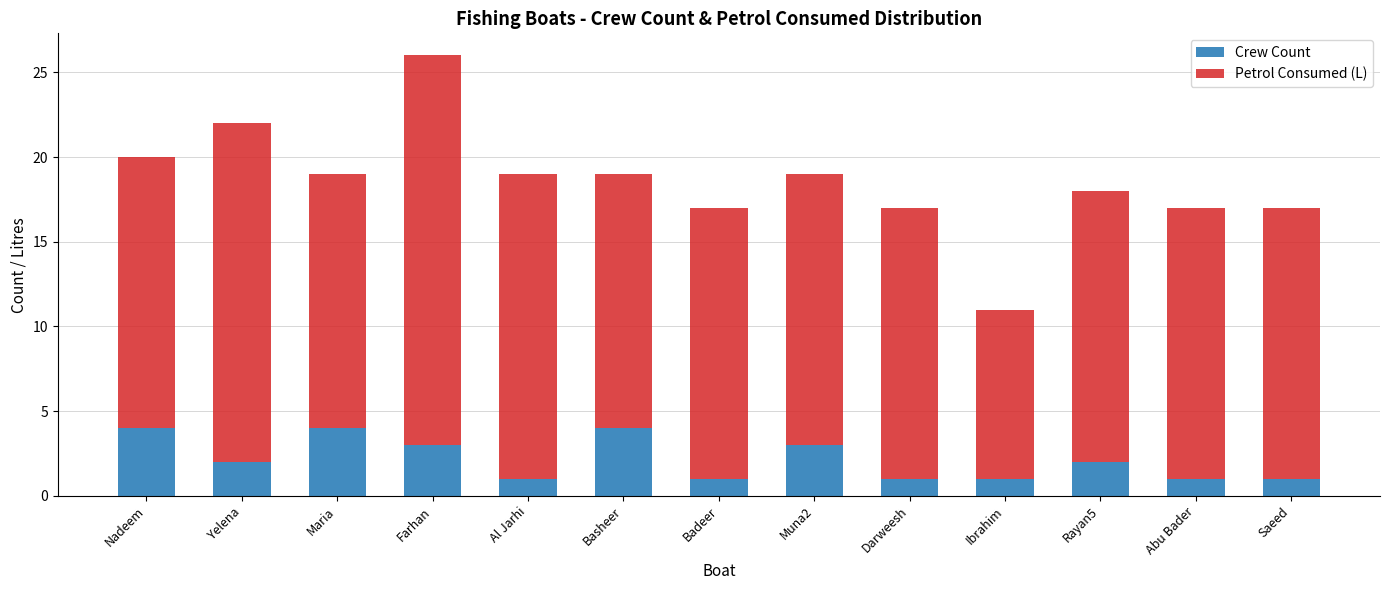

Reading left to right, transcribe the values for Crew Count.

Nadeem=4	Yelena=2	Maria=4	Farhan=3	Al Jarhi=1	Basheer=4	Badeer=1	Muna2=3	Darweesh=1	Ibrahim=1	Rayan5=2	Abu Bader=1	Saeed=1